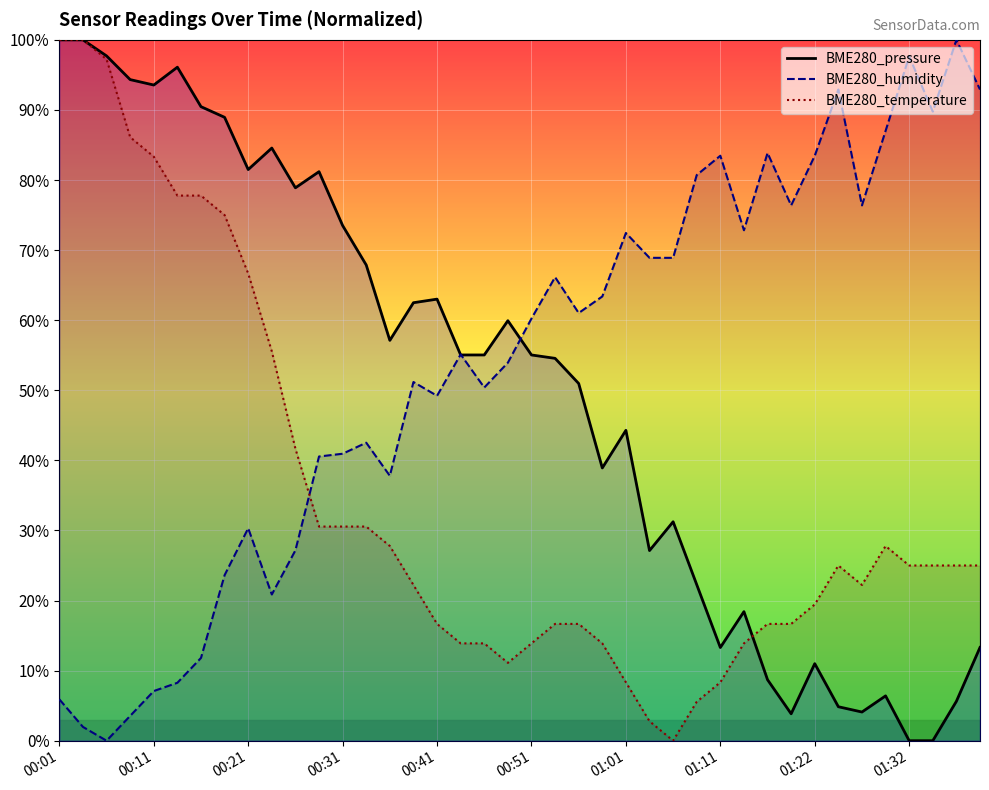

The value of BME280_pressure at 01:32 is 0.0. True or false?

True